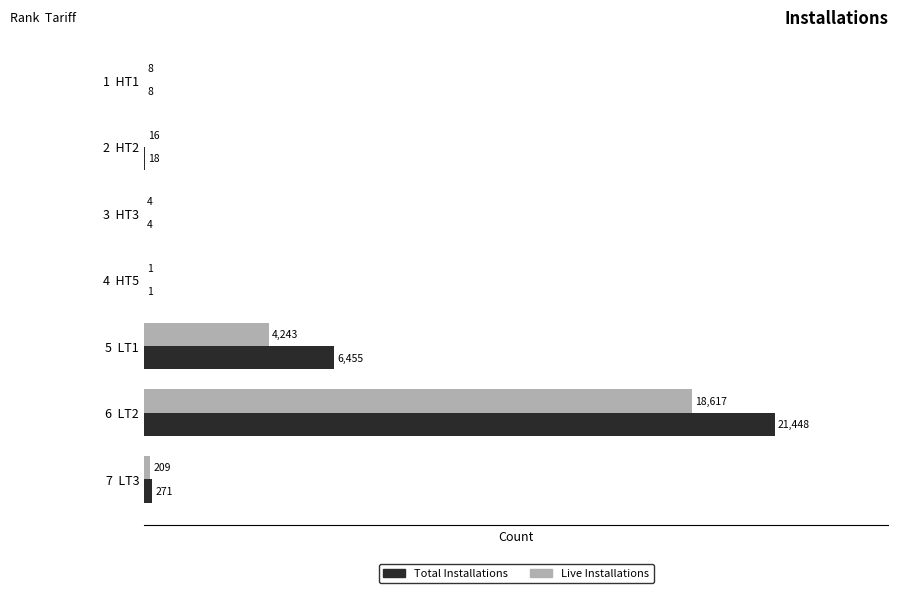

At which category is the sum across all series the highest?

6  LT2